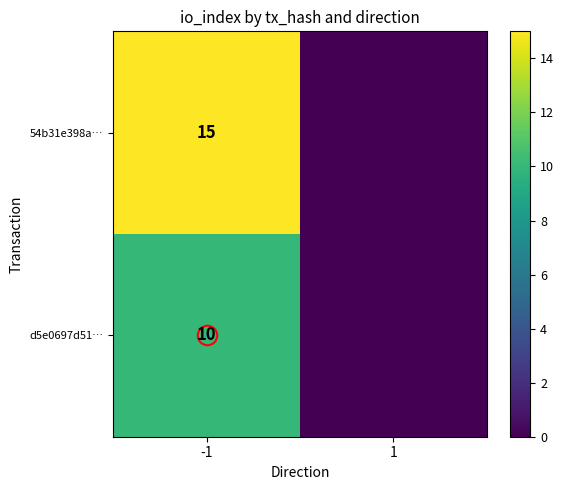

What is the difference between the maximum and minimum values in the d5e0697d51… series?

10